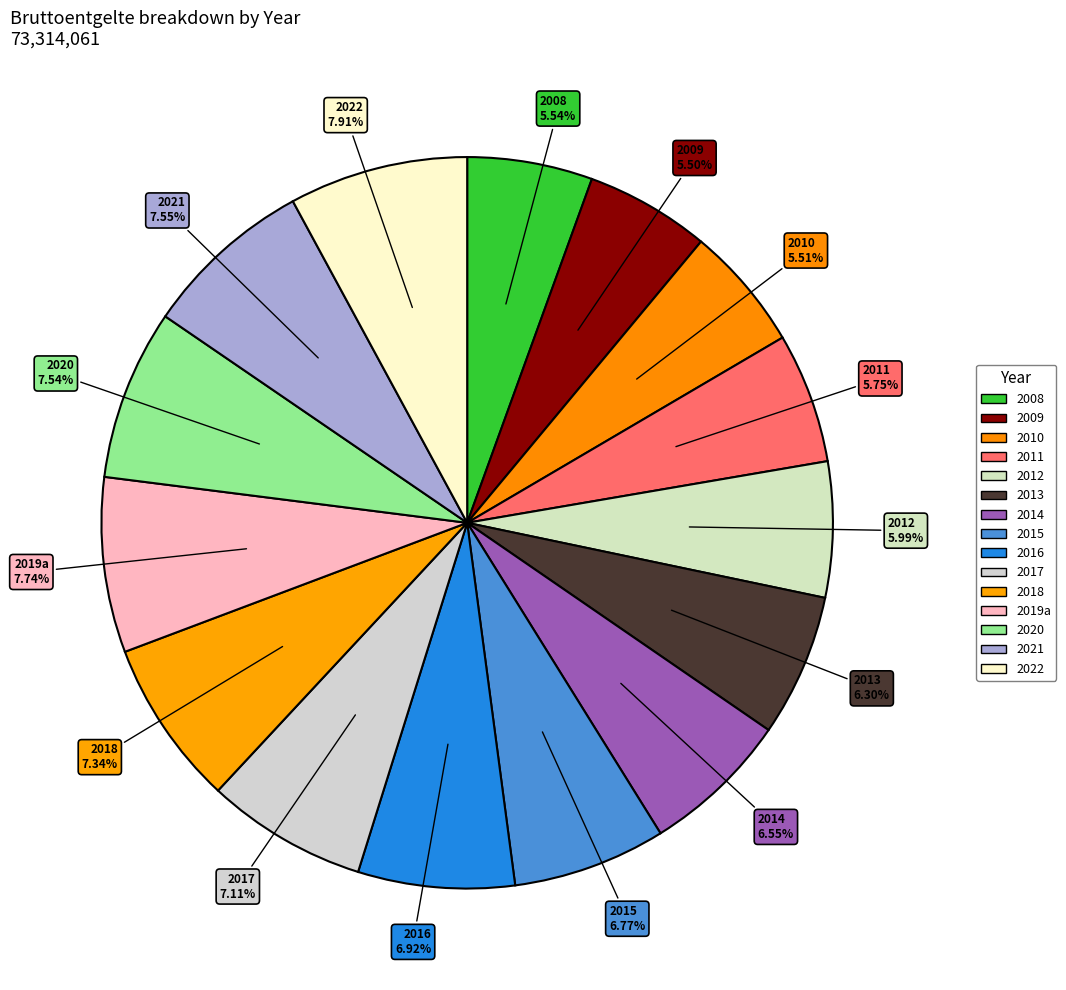

To the nearest percent, what is the difference between the 2010 and 2018 slice percentages?

2%